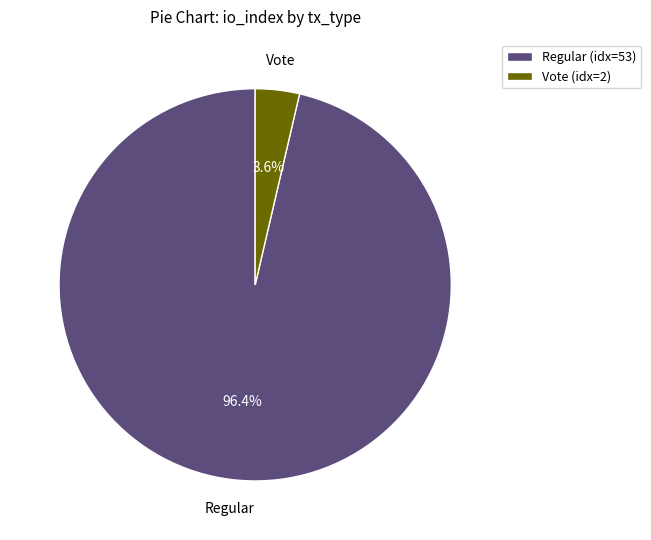

What is the total percentage of Regular (idx=53) and Vote (idx=2)?

100.0%